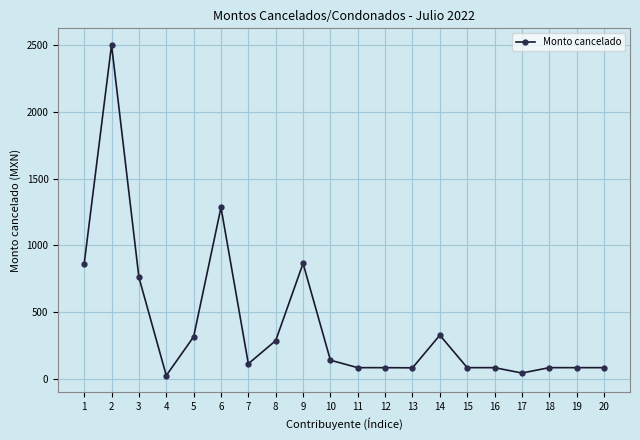

What is the sum of all values?

8229.9